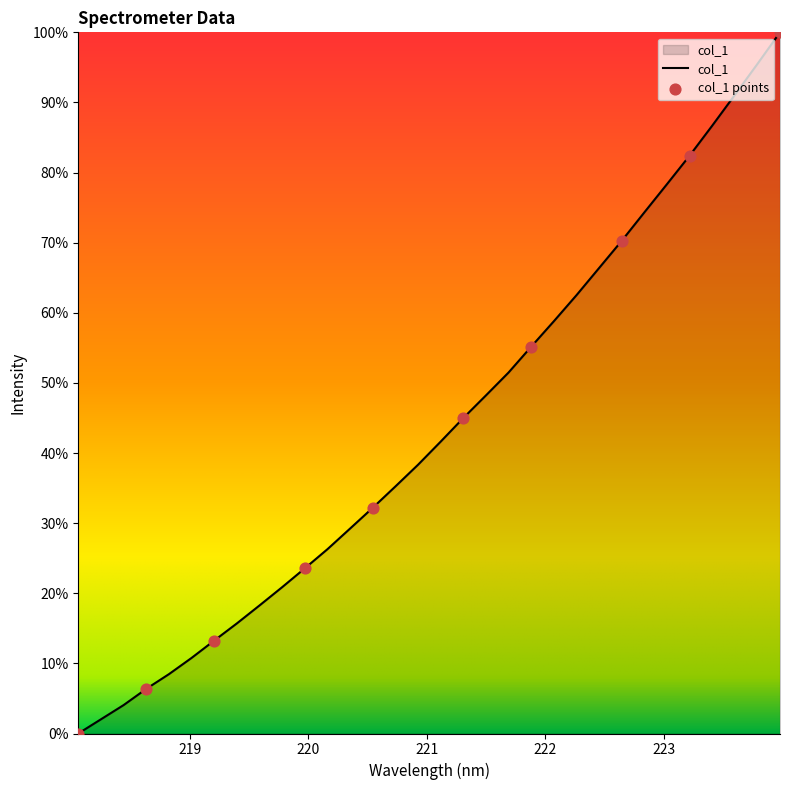

What is the difference between the maximum and minimum values?

100.0